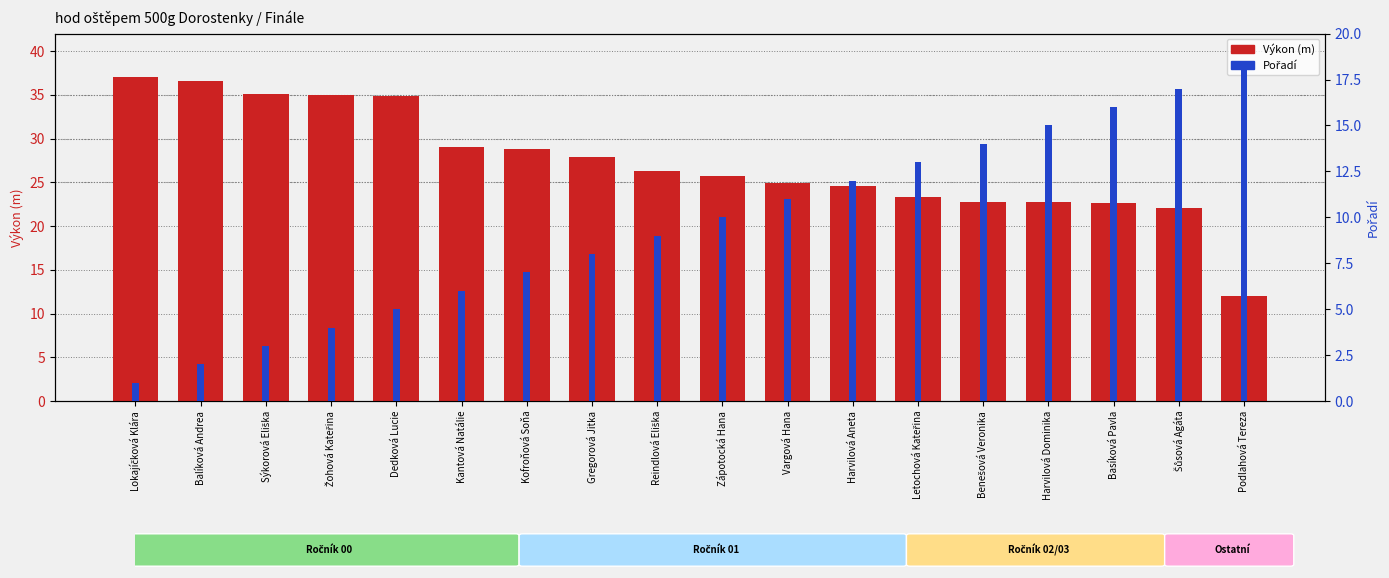

At which label does Výkon (m) reach its minimum?

Podlahová Tereza